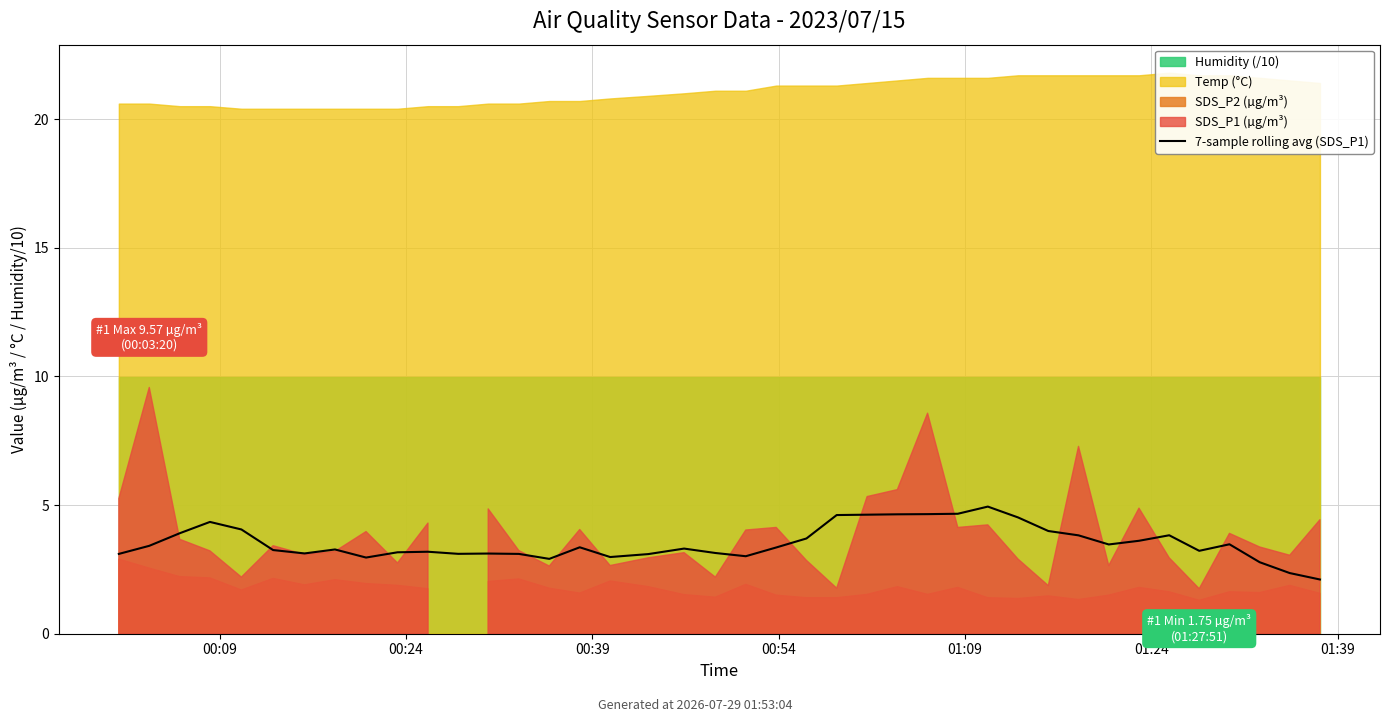

Is it true that the value at 33 is 3.6?

True